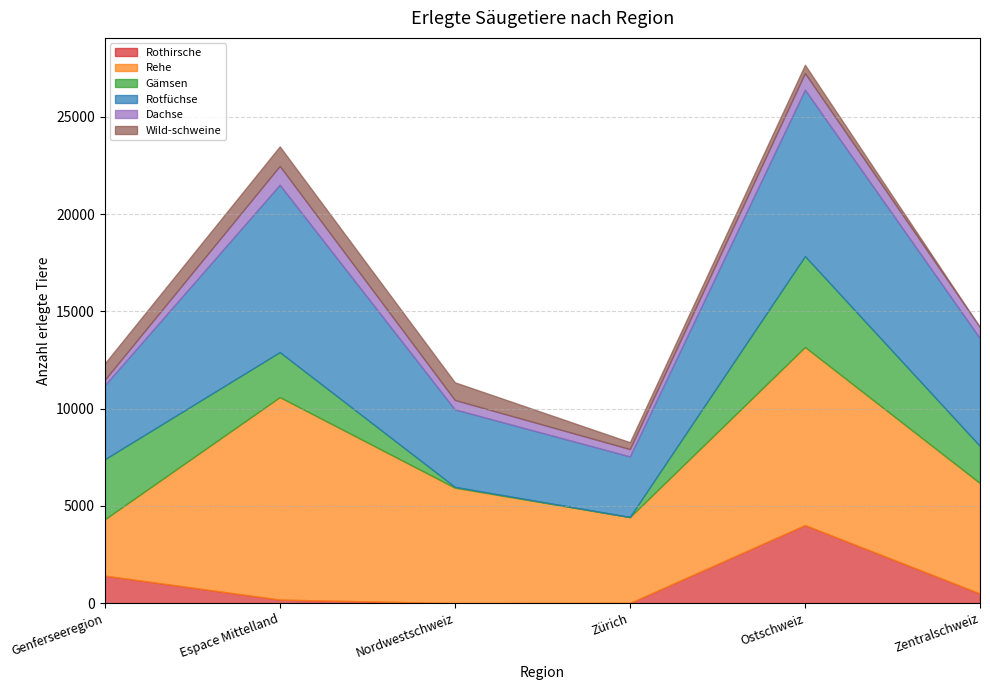

Reading right to left, transcribe all the data shown in this chart.

Rothirsche: 497	4014	8	0	182	1417
Rehe: 5672	9154	4414	5938	10410	2889
Gämsen: 1905	4675	8	42	2316	3089
Rotfüchse: 5542	8556	3114	3983	8604	3803
Dachse: 569	852	377	483	966	280
Wild-schweine: 0	427	353	909	1004	841